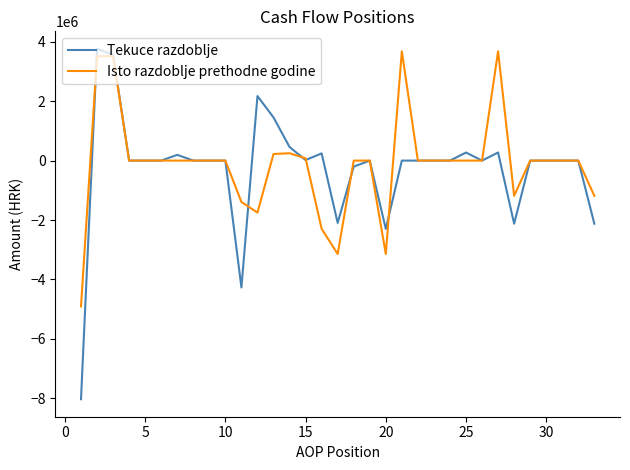

Which series has the widest spread of values?

Tekuce razdoblje